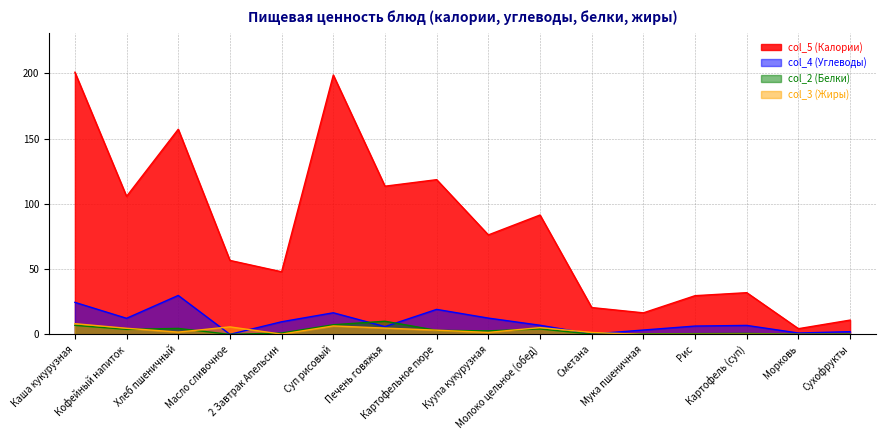

Reading left to right, transcribe all the data shown in this chart.

col_5 (Калории): Каша кукурузная=200.9	Кофейный напиток=105.8	Хлеб пшеничный=157.2	Масло сливочное=56.7	2 Завтрак Апельсин=48.0	Суп рисовый=198.7	Печень говяжья=113.6	Картофельное пюре=118.6	Куупа кукурузная=76.2	Молоко цельное (обед)=91.5	Сметана=20.6	Мука пшеничная=16.6	Рис=29.7	Картофель (суп)=32.0	Морковь=4.4	Сухофрукты=11.0
col_4 (Углеводы): Каша кукурузная=24.6	Кофейный напиток=12.4	Хлеб пшеничный=29.9	Масло сливочное=0.1	2 Завтрак Апельсин=9.7	Суп рисовый=16.6	Печень говяжья=6.0	Картофельное пюре=19.2	Куупа кукурузная=12.5	Молоко цельное (обед)=7.0	Сметана=0.3	Мука пшеничная=3.4	Рис=6.4	Картофель (суп)=6.9	Морковь=1.1	Сухофрукты=2.1
col_2 (Белки): Каша кукурузная=7.0	Кофейный напиток=3.9	Хлеб пшеничный=4.6	Масло сливочное=0.1	2 Завтрак Апельсин=1.1	Суп рисовый=7.4	Печень говяжья=10.1	Картофельное пюре=3.1	Куупа кукурузная=2.8	Молоко цельное (обед)=4.2	Сметана=0.3	Мука пшеничная=0.5	Рис=0.6	Картофель (суп)=0.8	Морковь=0.2	Сухофрукты=0.3
col_3 (Жиры): Каша кукурузная=8.2	Кофейный напиток=4.7	Хлеб пшеничный=1.8	Масло сливочное=5.8	2 Завтрак Апельсин=0.2	Суп рисовый=6.5	Печень говяжья=4.9	Картофельное пюре=3.2	Куупа кукурузная=1.6	Молоко цельное (обед)=5.2	Сметана=1.5	Мука пшеничная=0.1	Рис=0.1	Картофель (суп)=0.2	Морковь=0.0	Сухофрукты=0.0